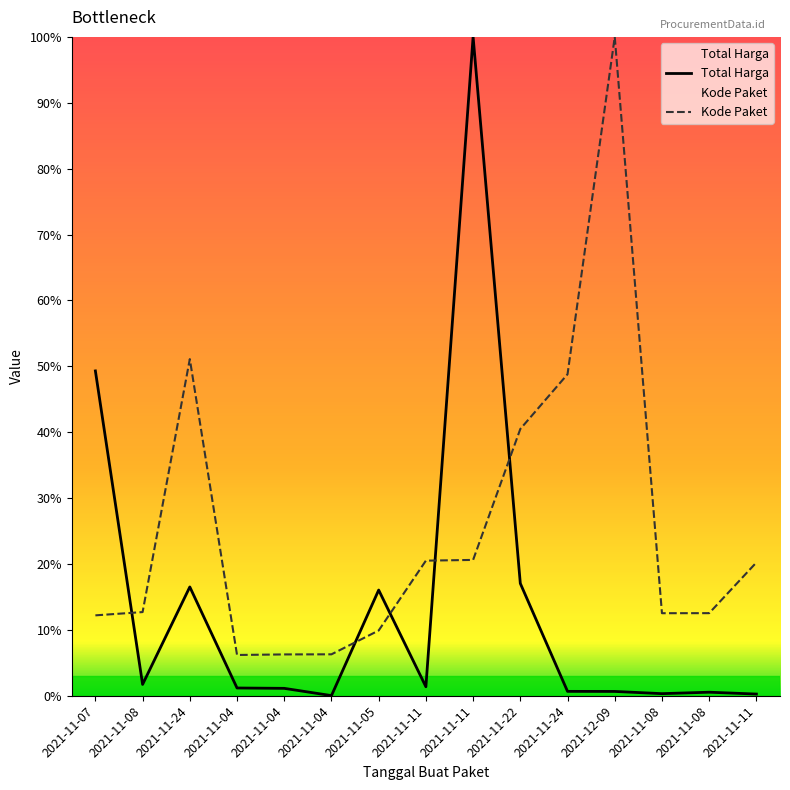

What is the difference between the Kode Paket values at 2021-11-05 and 2021-11-11?

10.7